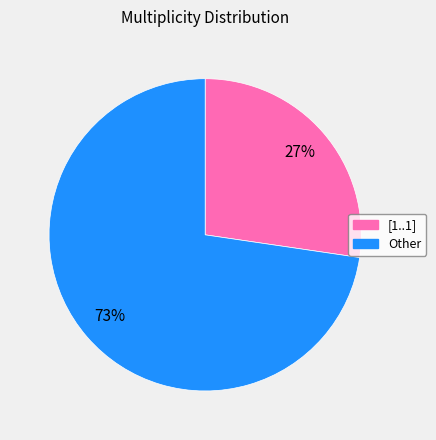

To the nearest percent, what is the average slice percentage?

50%